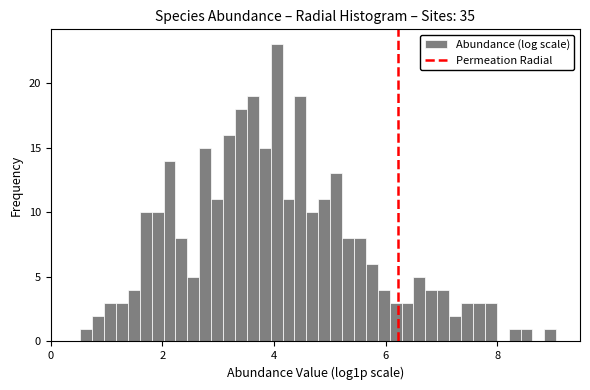

Read against the x-axis, roughly where is the centre of the tallest bar?

4.0